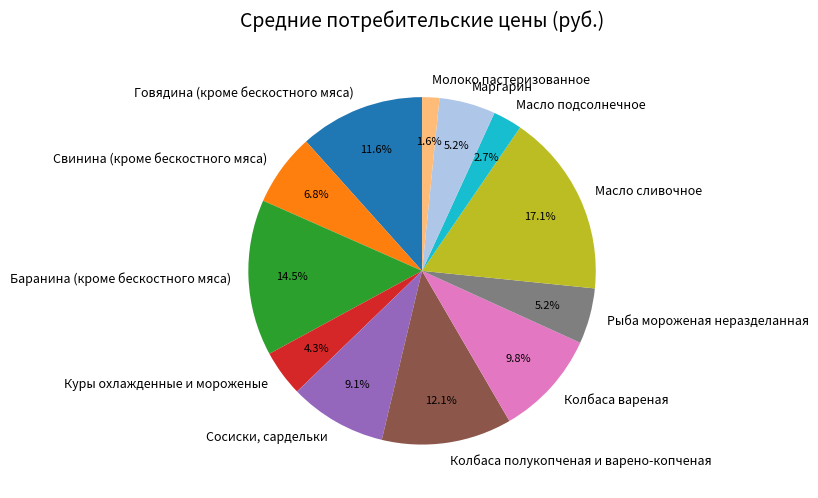

Combined, what portion of the pie is Колбаса полукопченая и варено-копченая and Масло сливочное?

29.2%